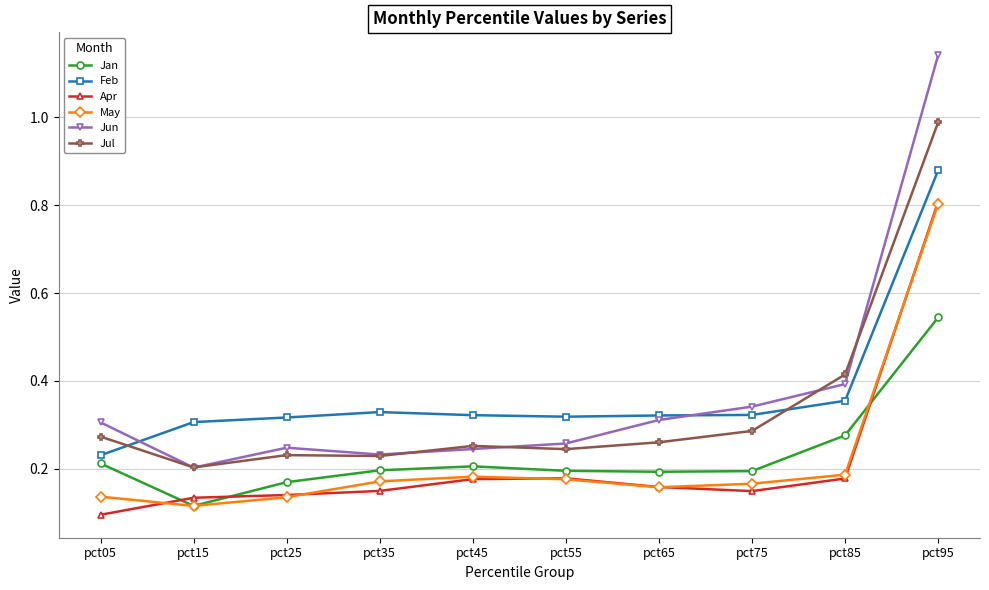

The value of Jun at pct55 is 0.1. True or false?

False